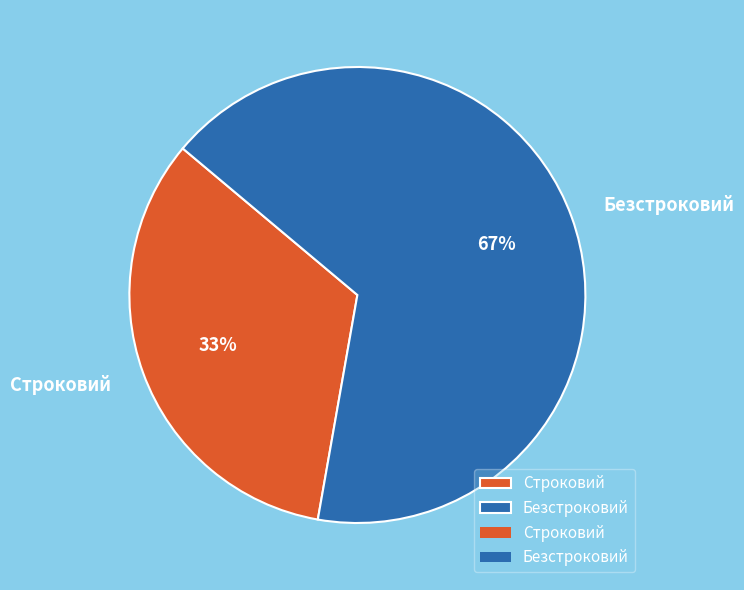

Which has a higher value, Строковий or Безстроковий?

Безстроковий